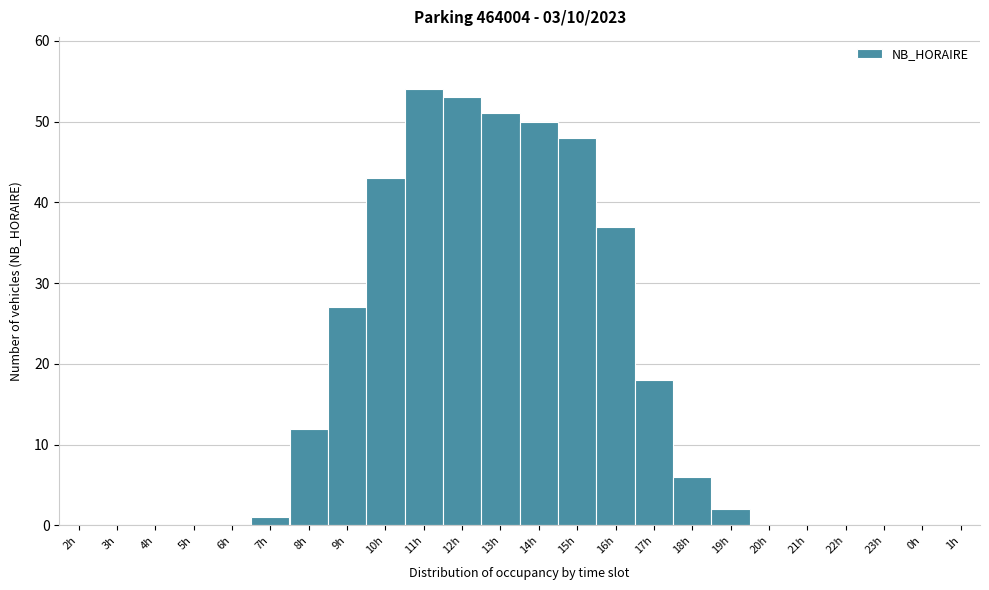

Reading right to left, list all the values displayed in this chart.

1h=0	0h=0	23h=0	22h=0	21h=0	20h=0	19h=2	18h=6	17h=18	16h=37	15h=48	14h=50	13h=51	12h=53	11h=54	10h=43	9h=27	8h=12	7h=1	6h=0	5h=0	4h=0	3h=0	2h=0